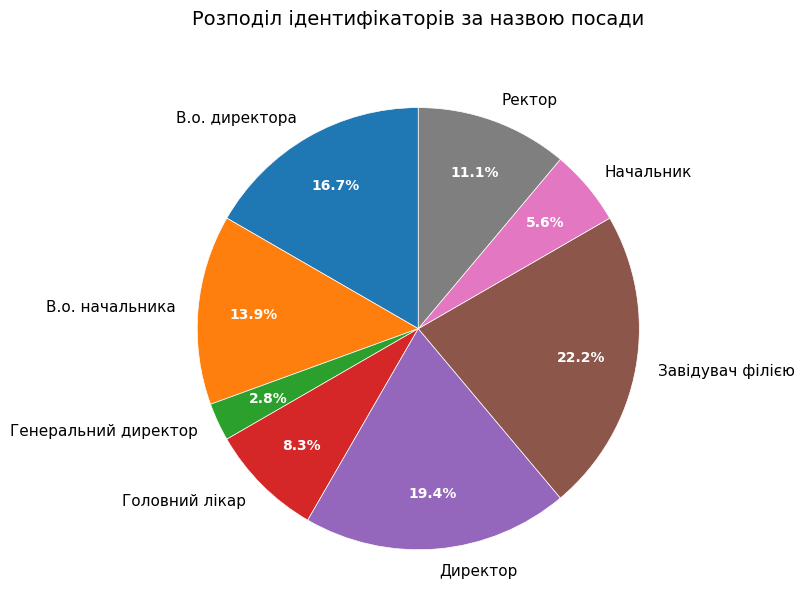

Combined, what portion of the pie is Генеральний директор and В.о. начальника?

16.7%